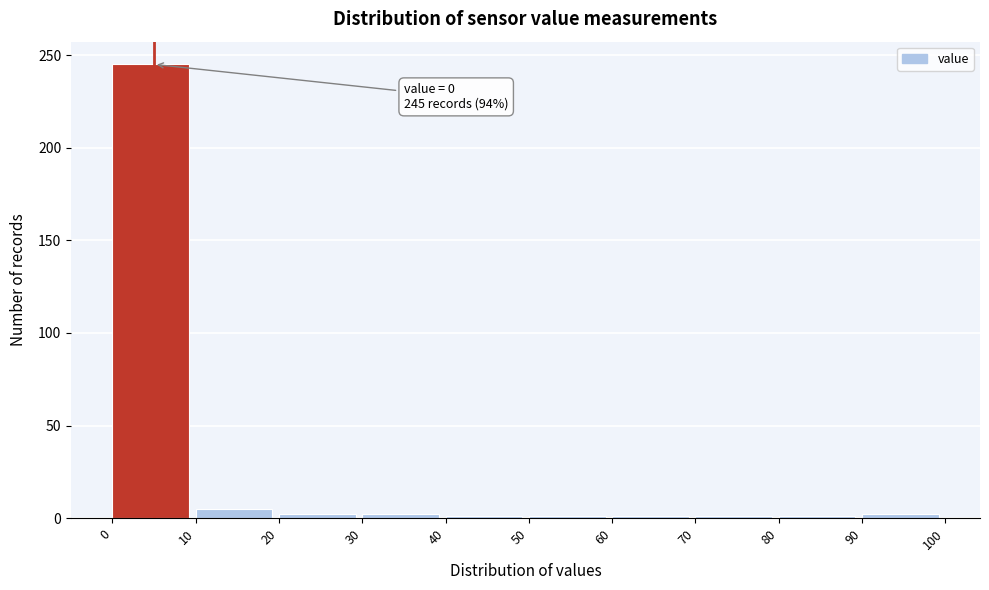

Over which range of the x-axis is the bar tallest?

0 to 10